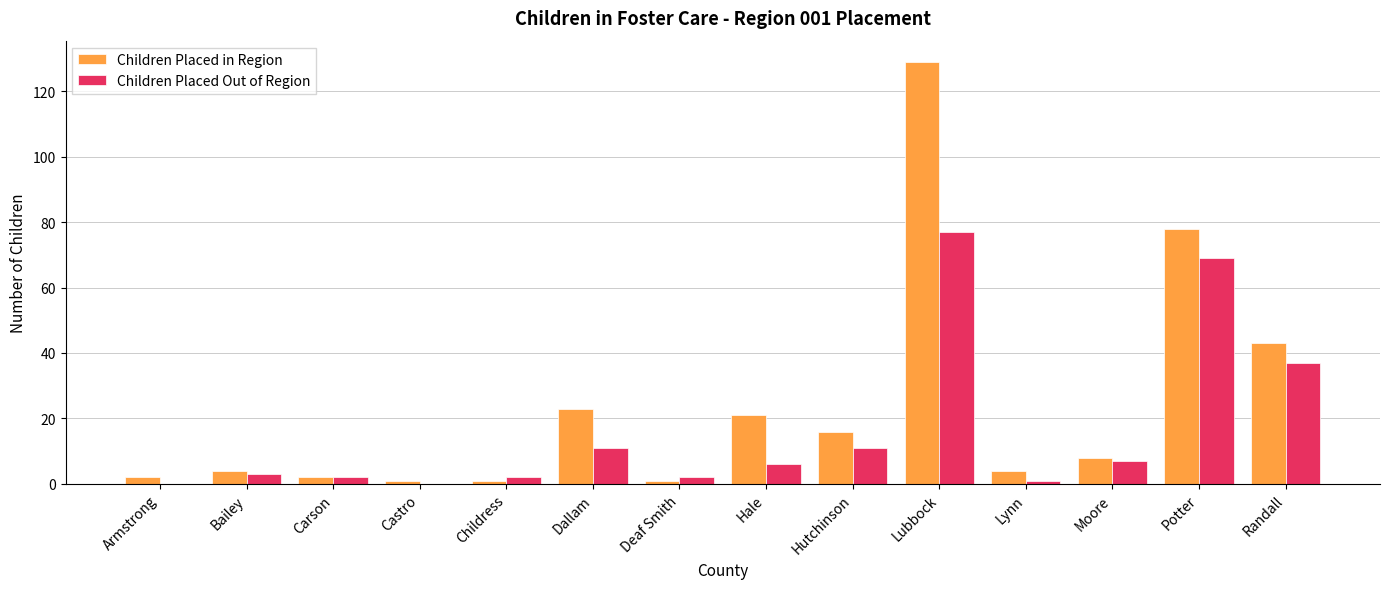

Is it true that Children Placed Out of Region equals 2 at Carson?

True